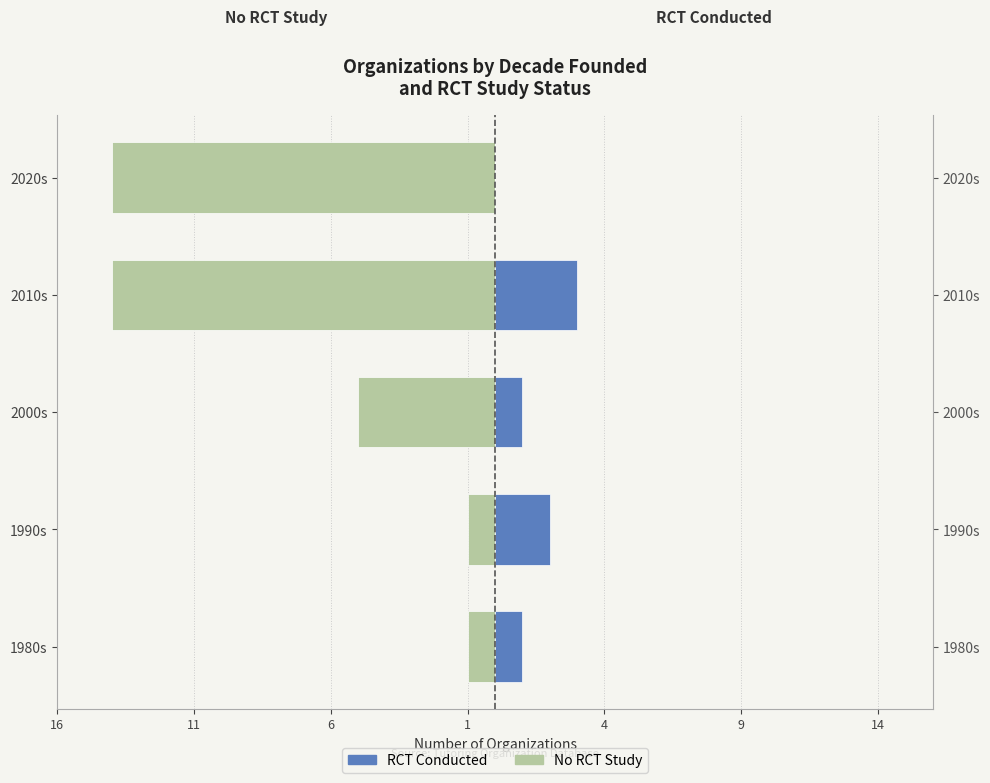

Between 2010s and 2020s, which is larger?

2010s